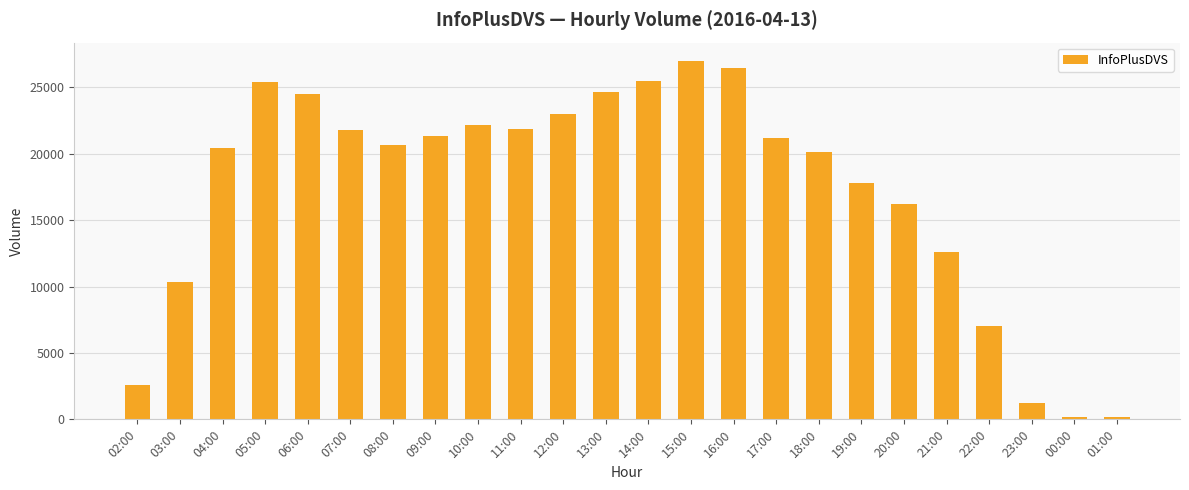

Where does the data first go above 21182?

05:00